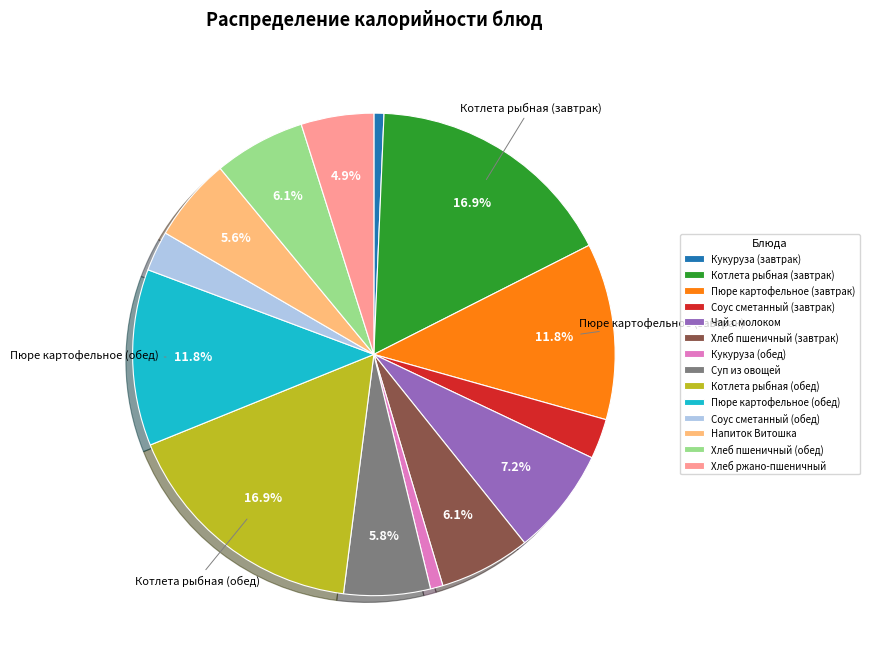

Approximately how many times larger is the value at Соус сметанный (обед) compared to Напиток Витошка?

0.5